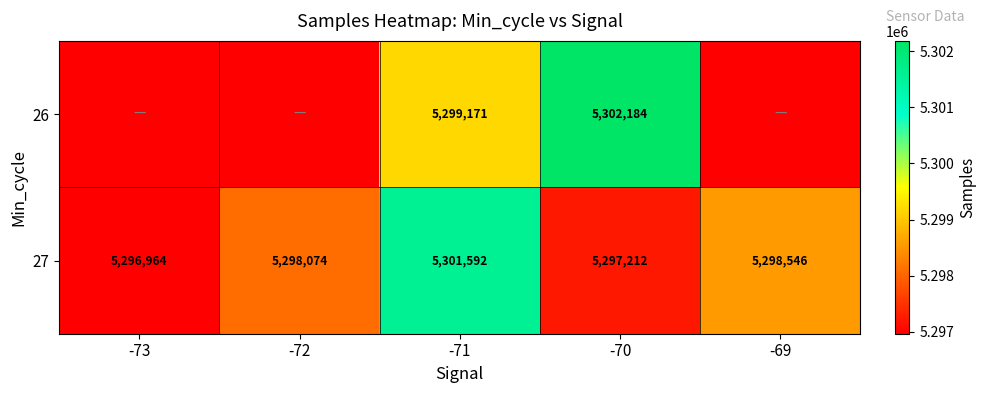

Read the 27 value at -69.

5298546